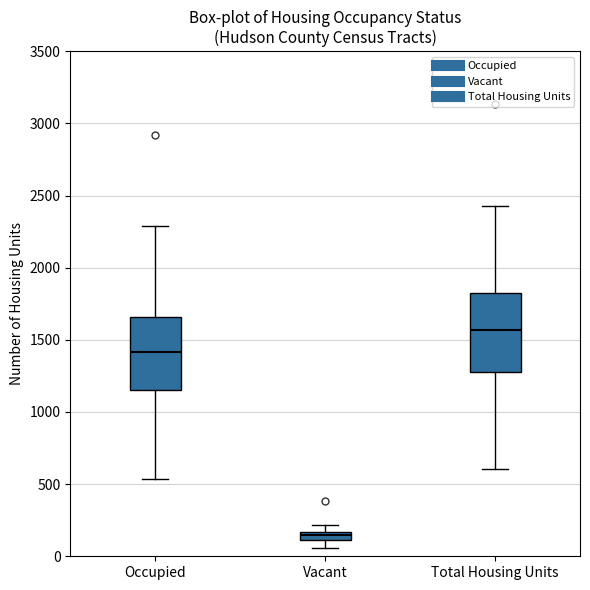

Which box's median line is the lowest?

Vacant